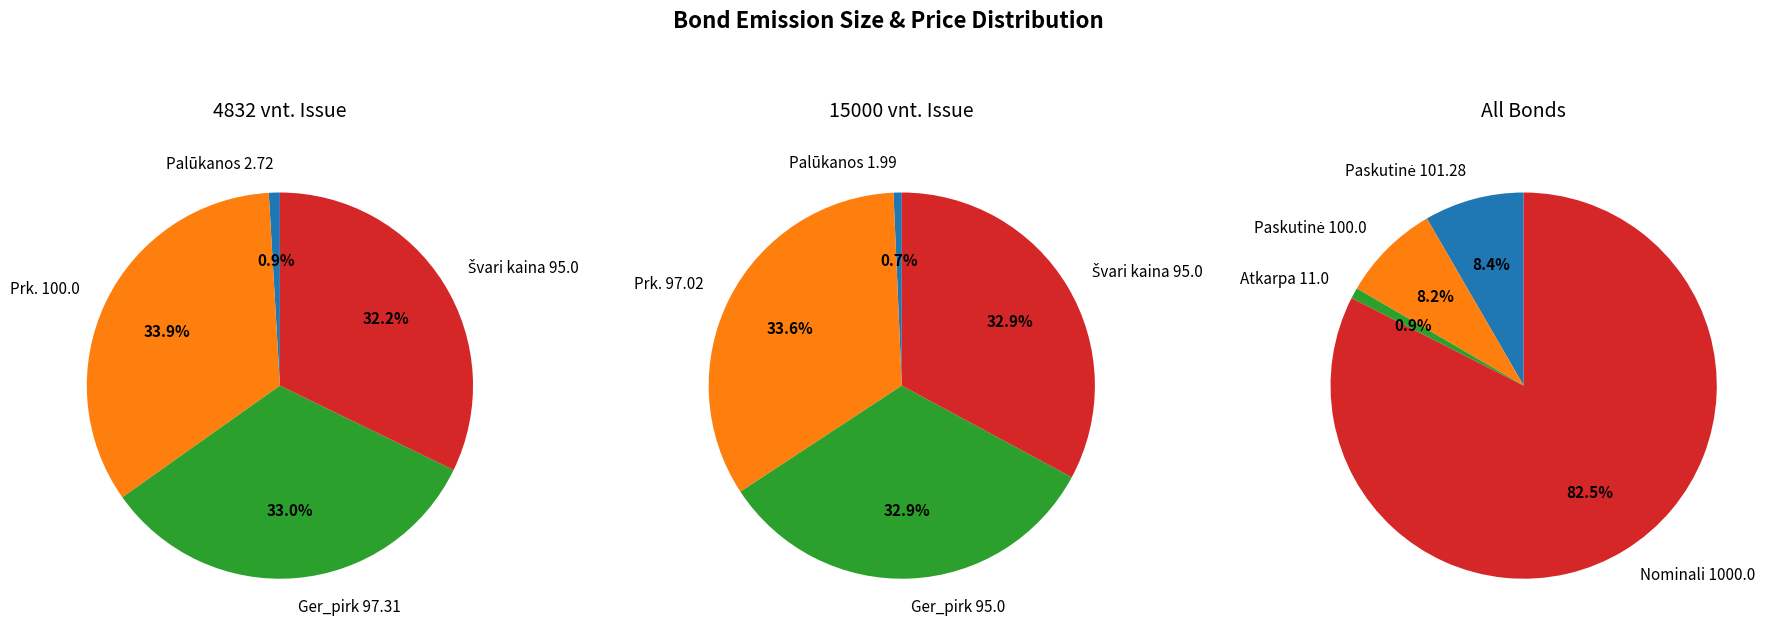

Is it true that 15000 is 59% of the pie?

False